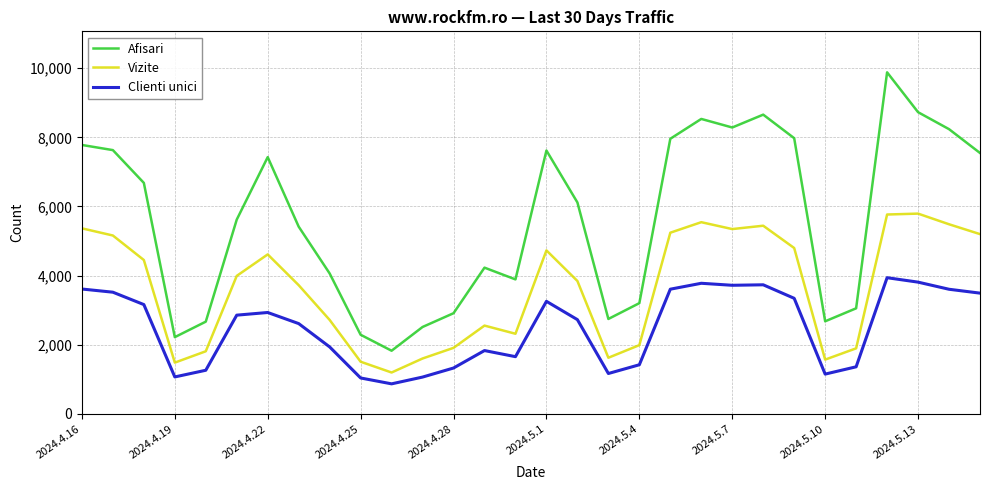

True or false: Afisari and Vizite cross at least once.

False